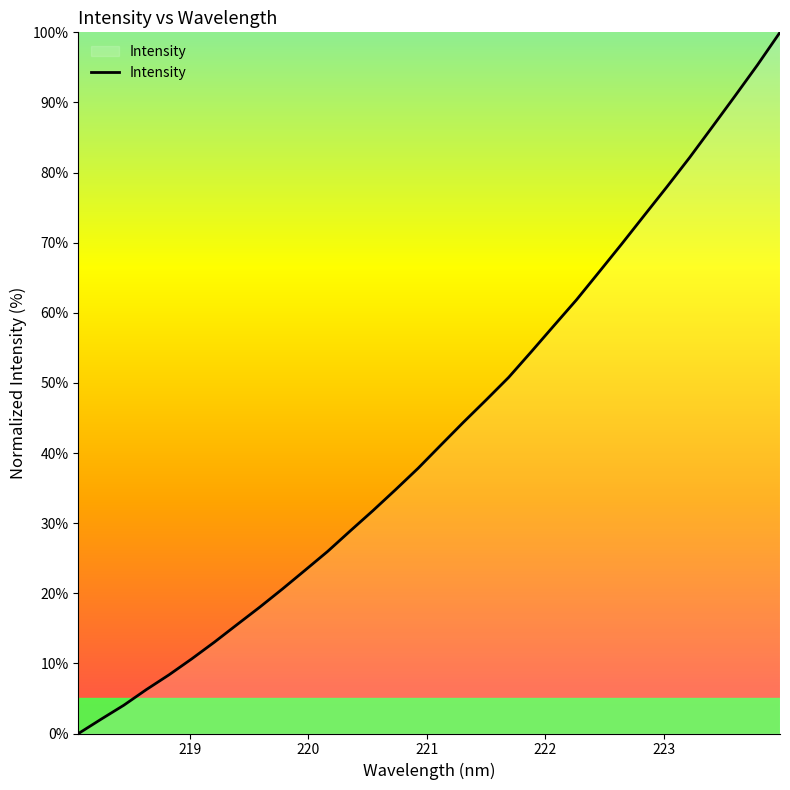

What is the difference between the maximum and minimum values?

100.0